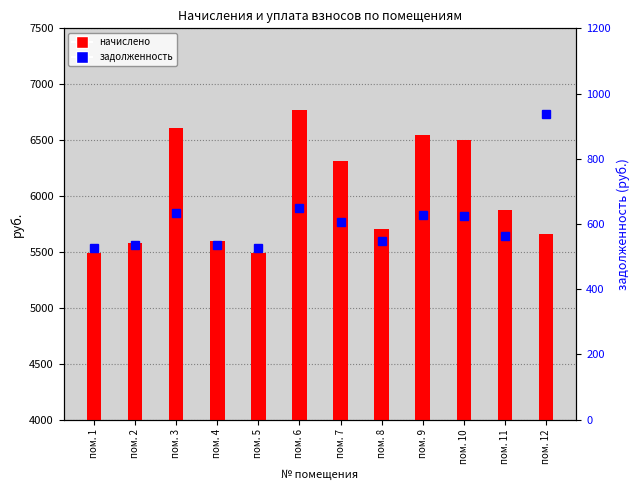

What is the lowest value of the задолженность series?

526.5